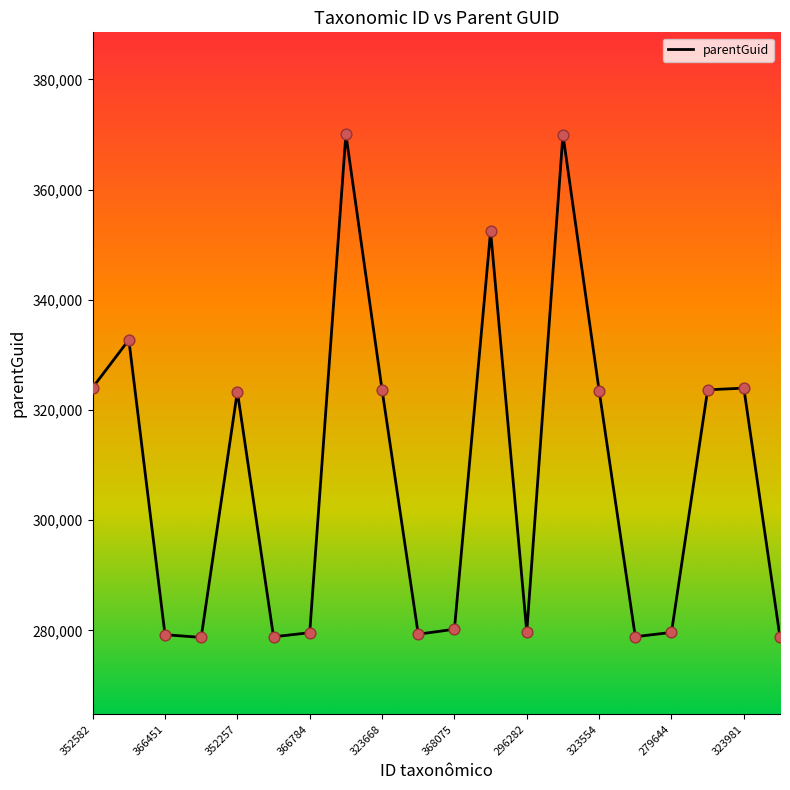

What is the minimum value shown in the chart?

278729